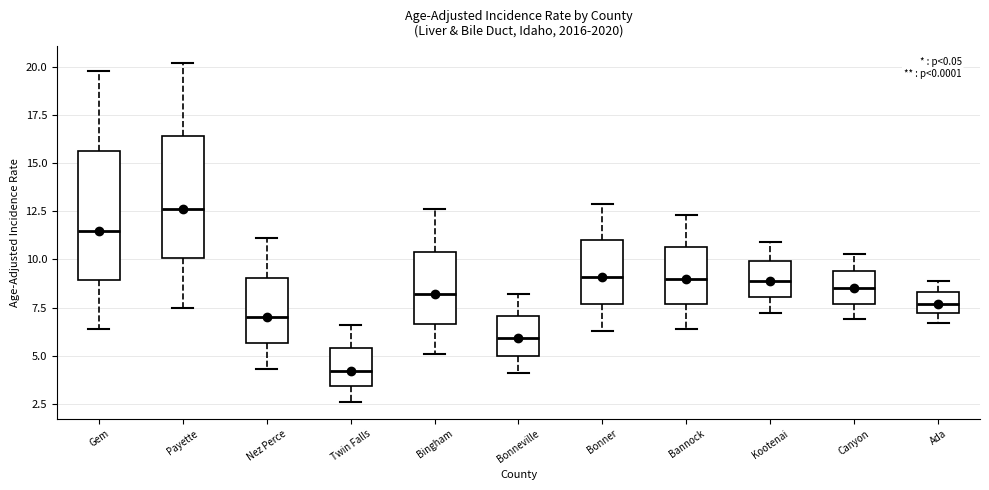

Reading left to right, read every box against the y-axis: the position of its median line, the range the box covers, and the ends of its whiskers. The values are not printed on the chart, so give them approximately, as read against the axis.

Gem: median 11.5, box 9.0 to 15.5, whiskers 6.5 to 20.0
Payette: median 12.5, box 10.0 to 16.5, whiskers 7.5 to 20.0
Nez Perce: median 7.0, box 5.5 to 9.0, whiskers 4.5 to 11.0
Twin Falls: median 4.0, box 3.5 to 5.5, whiskers 2.5 to 6.5
Bingham: median 8.0, box 6.5 to 10.5, whiskers 5.0 to 12.5
Bonneville: median 6.0, box 5.0 to 7.0, whiskers 4.0 to 8.0
Bonner: median 9.0, box 7.5 to 11.0, whiskers 6.5 to 13.0
Bannock: median 9.0, box 7.5 to 10.5, whiskers 6.5 to 12.5
Kootenai: median 9.0, box 8.0 to 10.0, whiskers 7.0 to 11.0
Canyon: median 8.5, box 7.5 to 9.5, whiskers 7.0 to 10.5
Ada: median 7.5, box 7.0 to 8.5, whiskers 6.5 to 9.0